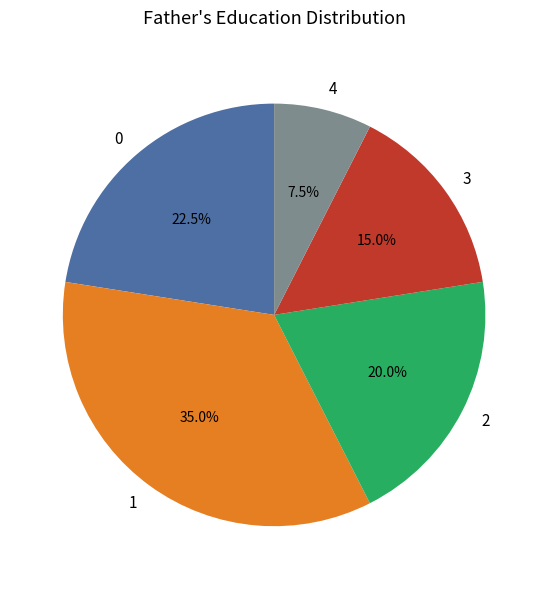

Which category has the biggest portion of the pie?

1